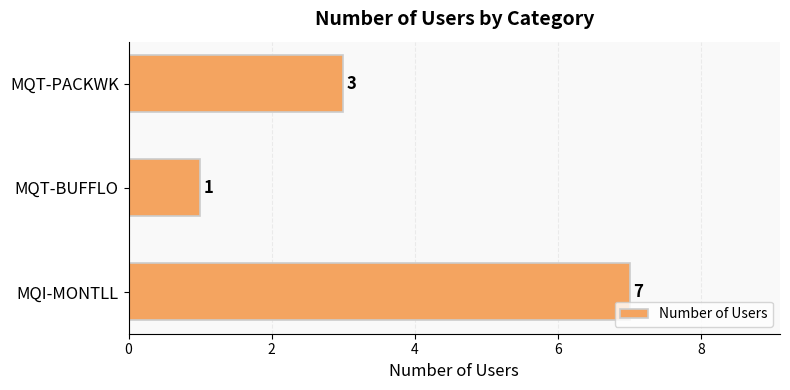

How many values are between 1 and 7?

3